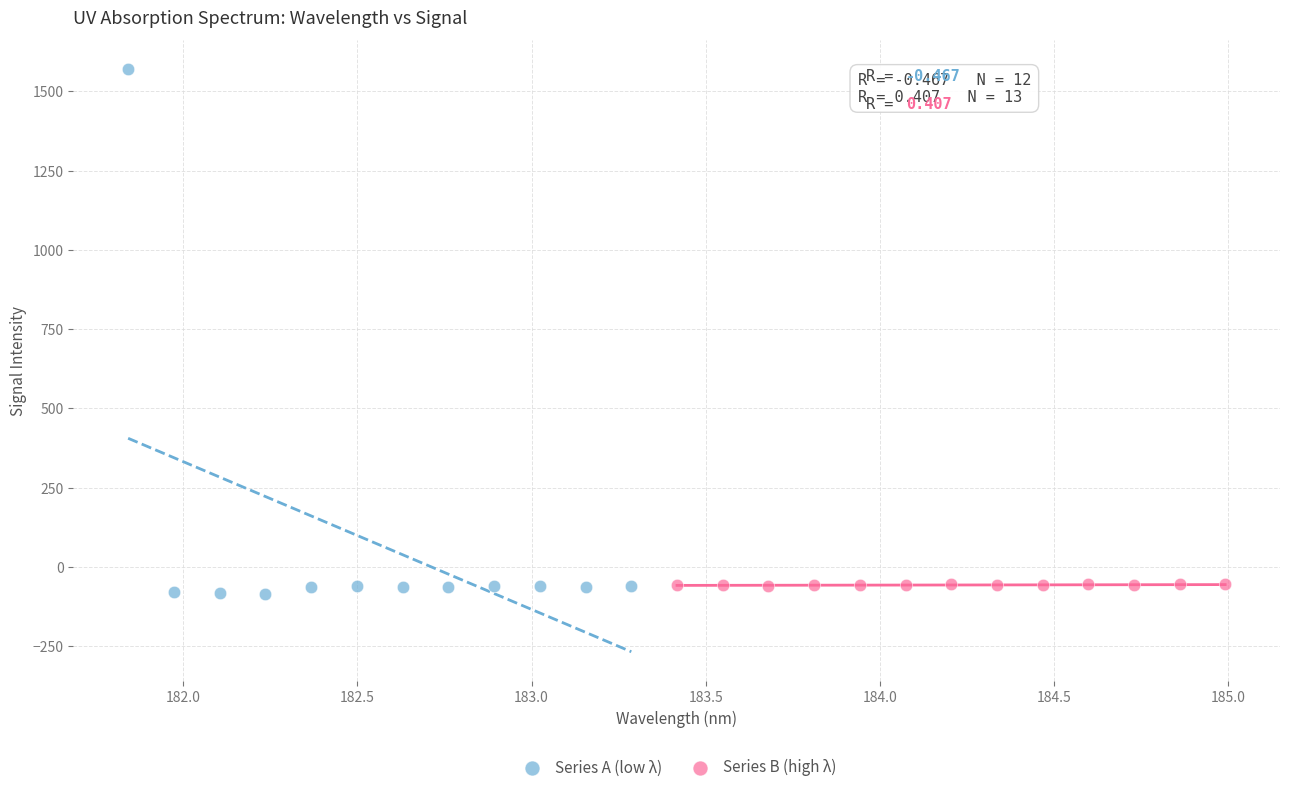

What are all the series names shown in the legend?

Series A (low λ), Series B (high λ)